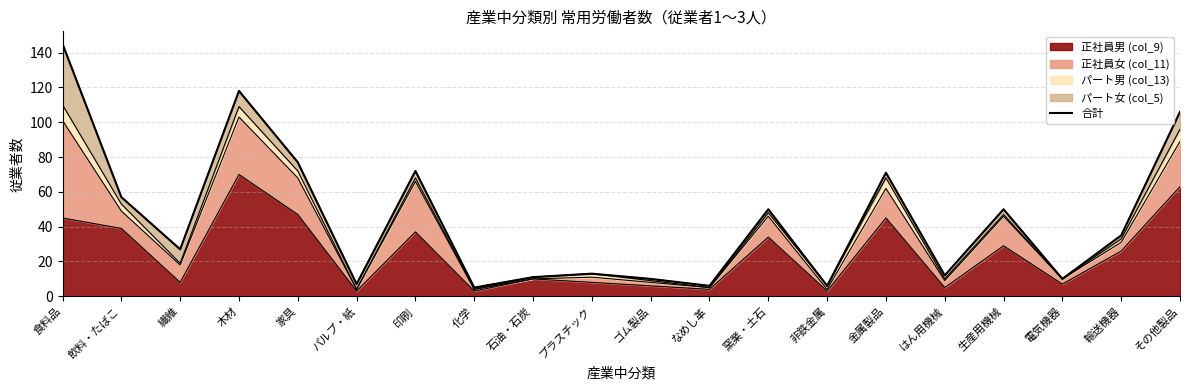

Rank the categories by value from lowest to highest.

化学, なめし革, 非鉄金属, パルプ・紙, ゴム製品, 電気機器, 石油・石炭, はん用機械, プラスチック, 繊維, 輸送機器, 窯業・土石, 生産用機械, 飲料・たばこ, 金属製品, 印刷, 家具, その他製品, 木材, 食料品